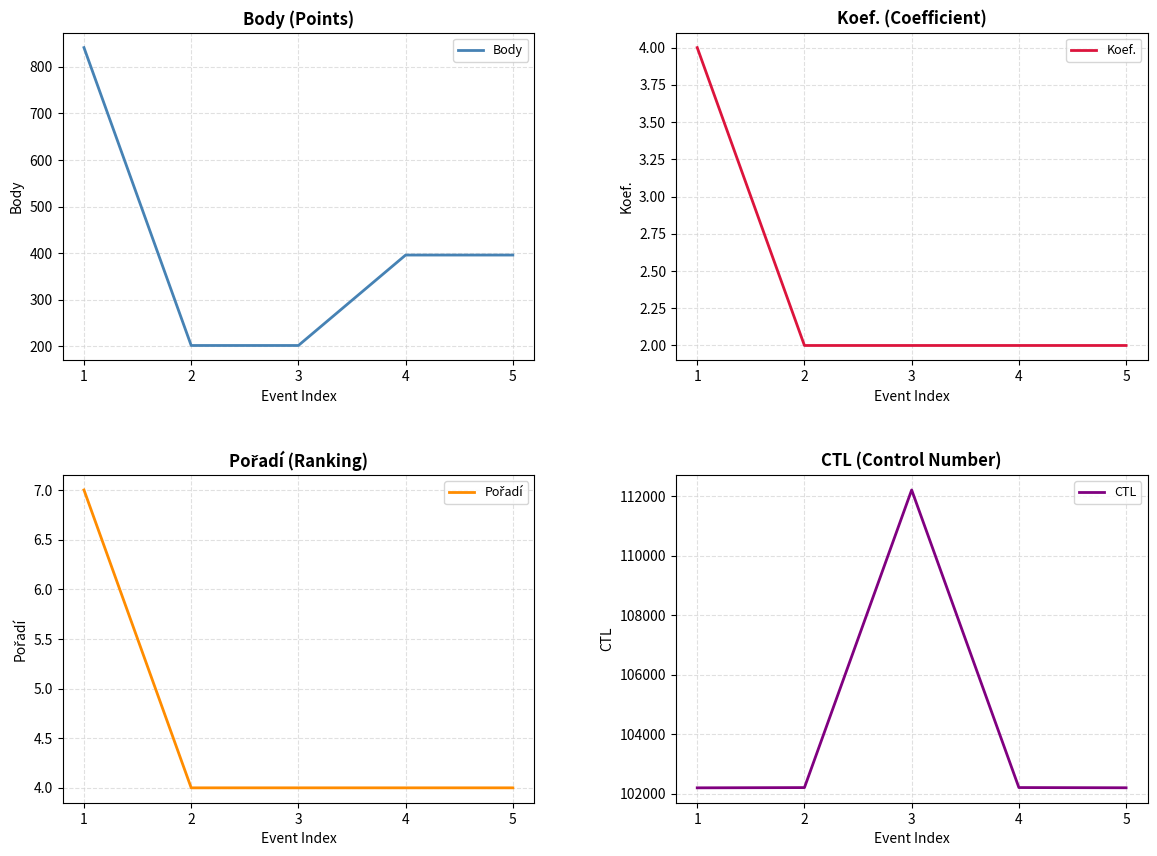

Which has a higher value, 1 or 3?

1